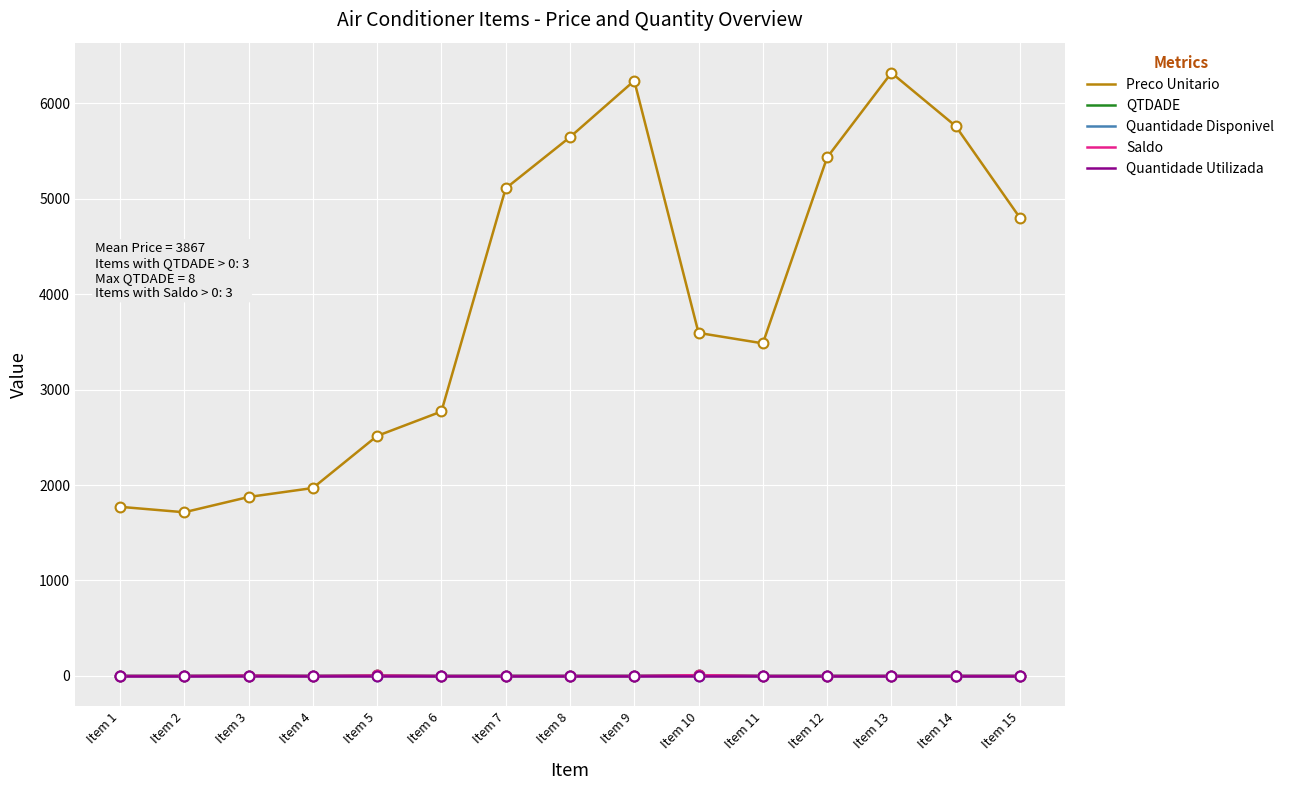

At which category is the sum across all series the highest?

Item 13